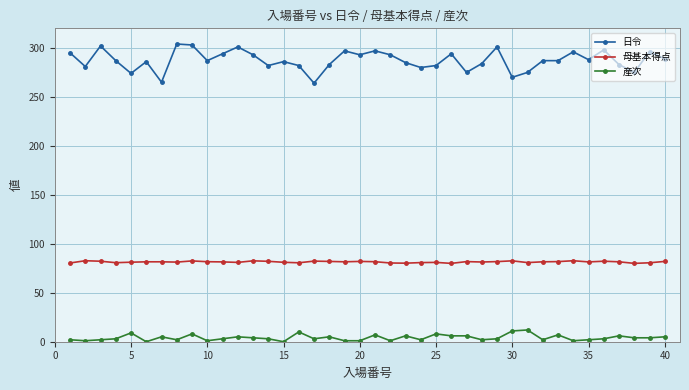

True or false: 産次 and 日令 intersect in this chart.

False